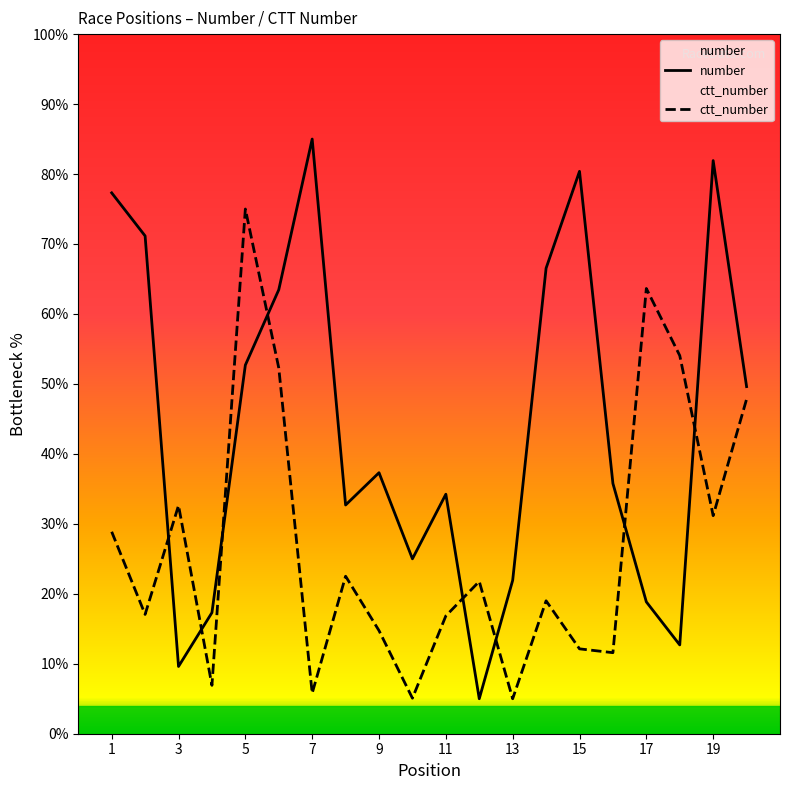

True or false: ctt_number and number intersect in this chart.

True